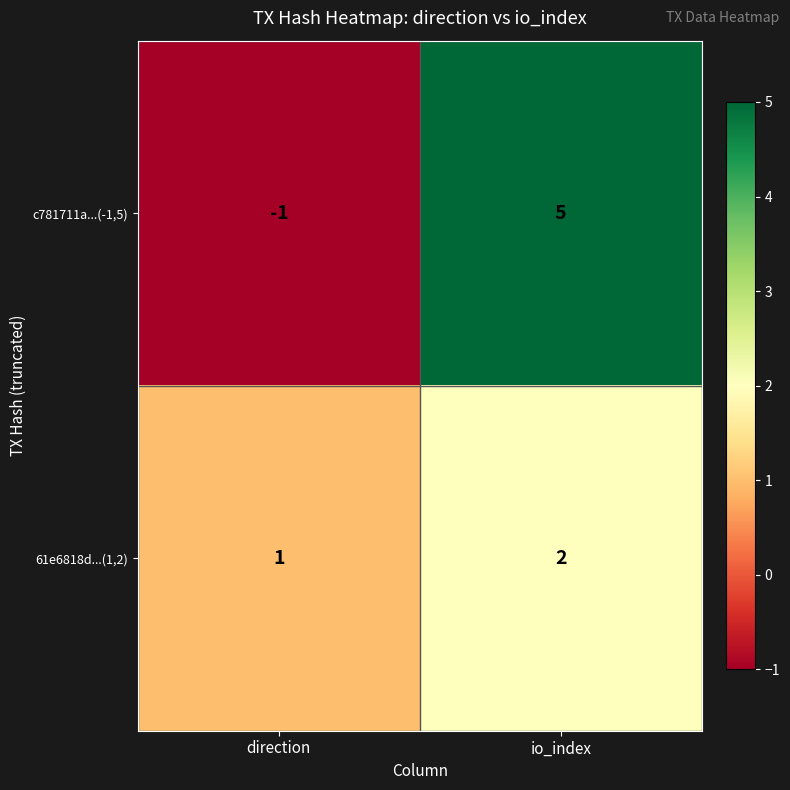

Which label corresponds to the largest value in the chart?

io_index